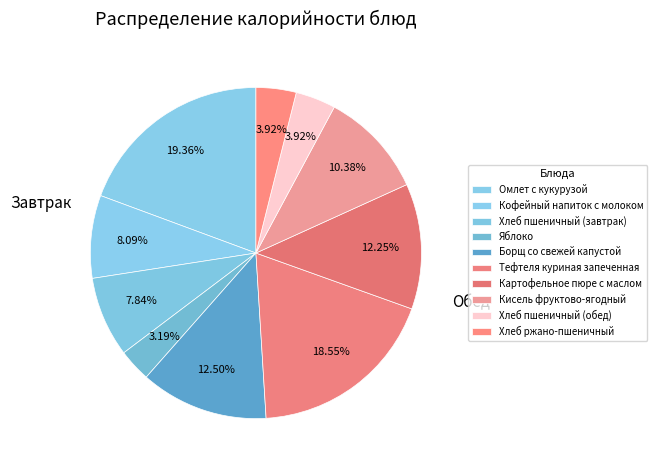

Rank the categories by value from highest to lowest.

Омлет с кукурузой, Тефтеля куриная запеченная, Борщ со свежей капустой, Картофельное пюре с маслом, Кисель фруктово-ягодный, Кофейный напиток с молоком, Хлеб пшеничный (завтрак), Хлеб пшеничный (обед), Хлеб ржано-пшеничный, Яблоко